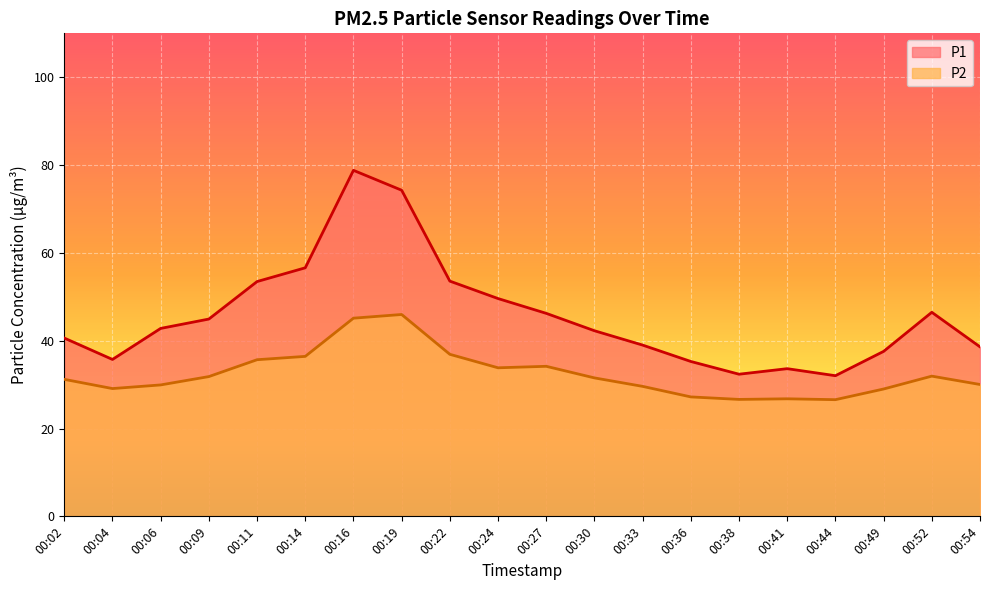

Where is the first local minimum for P2?

00:04